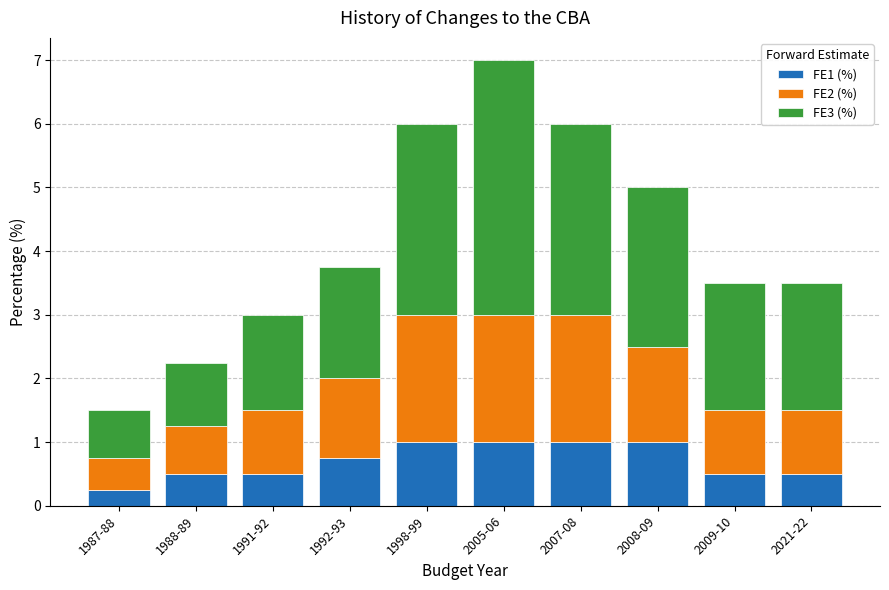

At which label does FE1 (%) reach its minimum?

1987-88